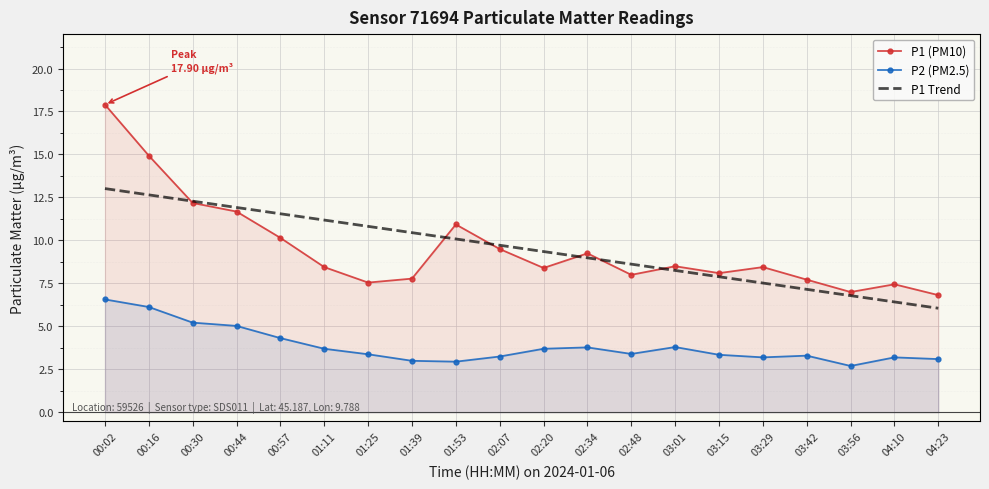

At how many categories does at least one series exceed 4?

20